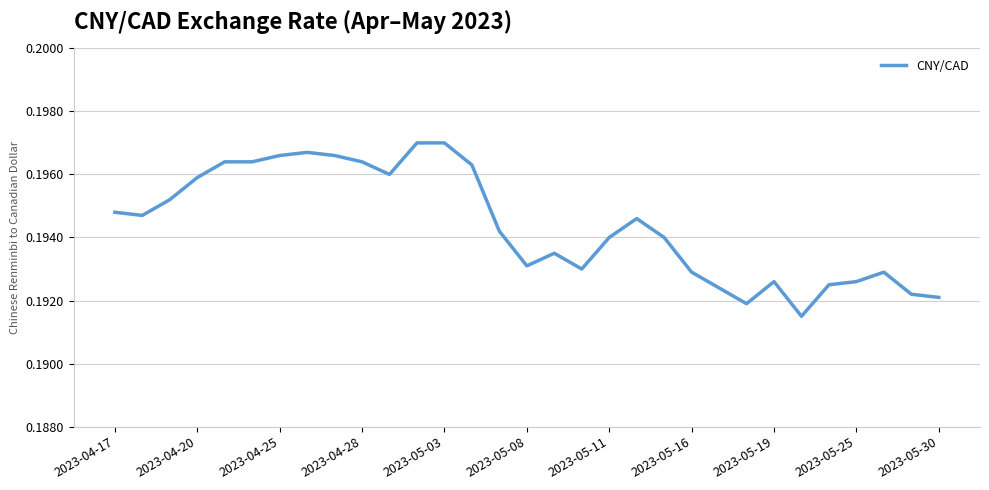

Does the chart have visible grid lines?

Yes